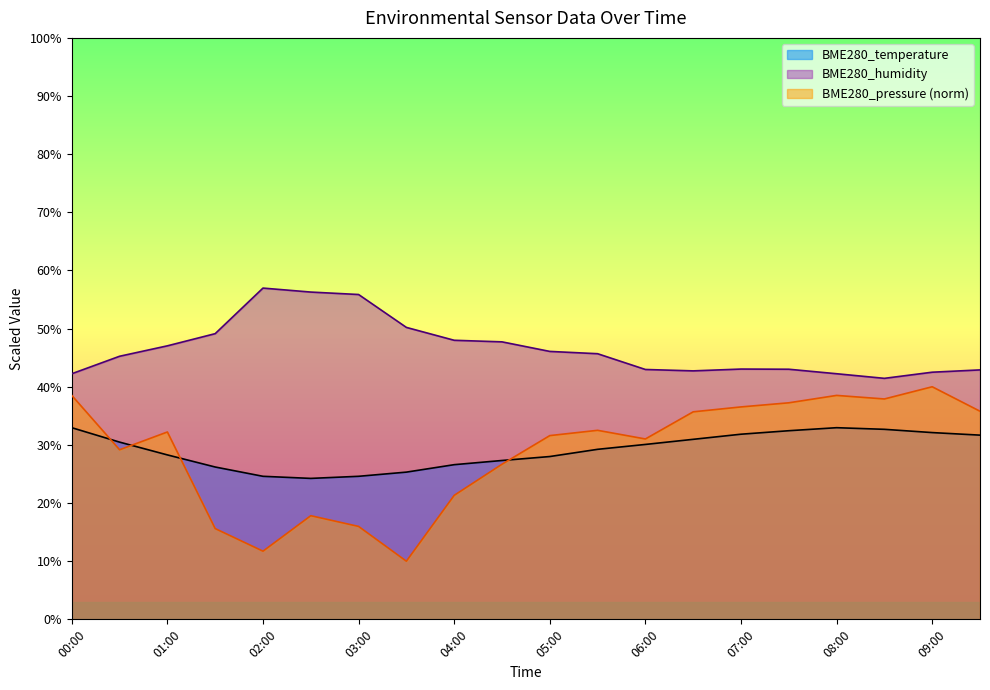

What is the difference between the maximum and minimum values in the BME280_temperature series?

8.7